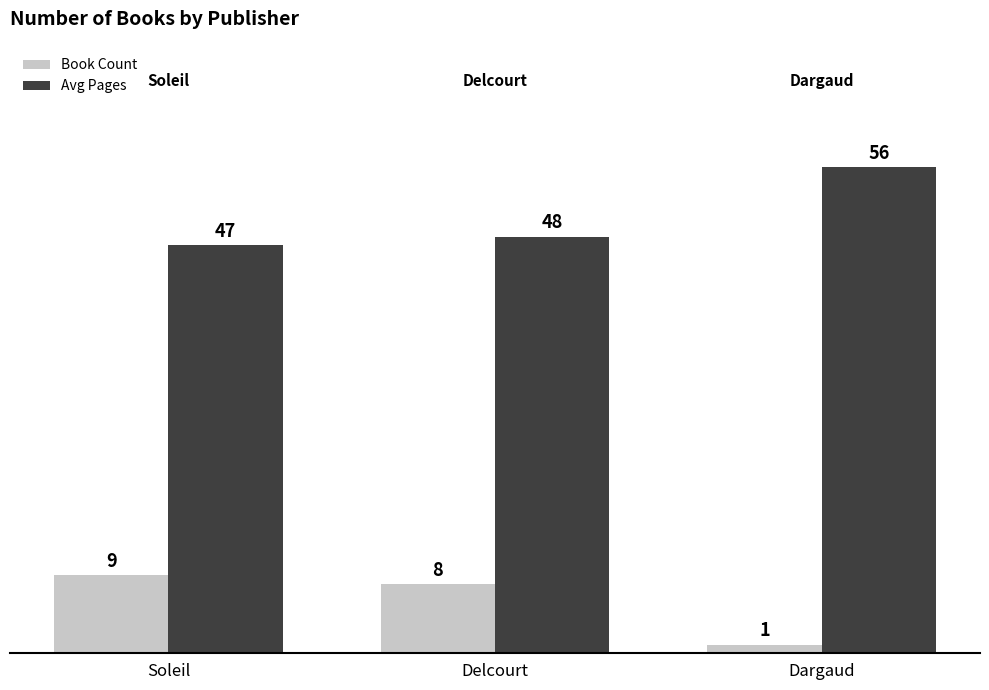

Which series has the largest total across all categories?

Avg Pages